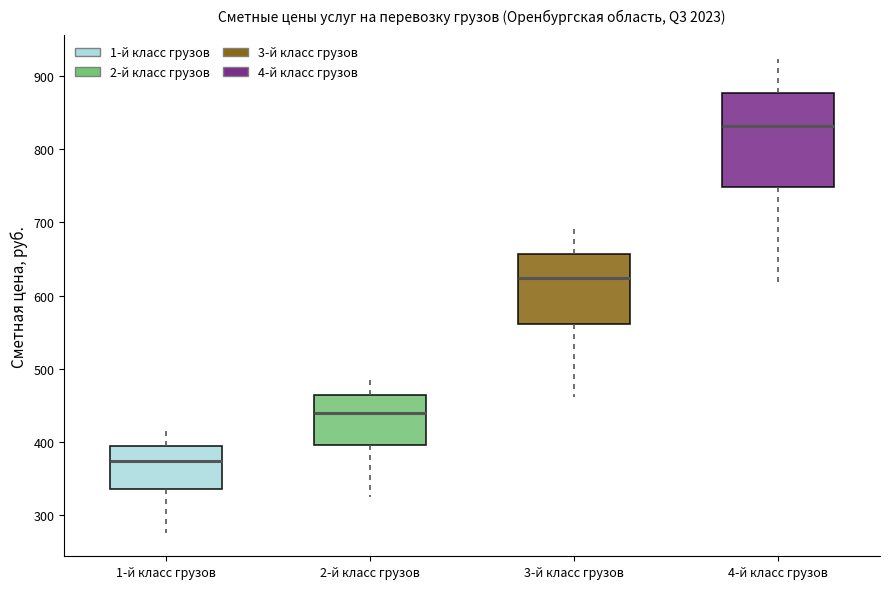

Comparing the boxes themselves (not the whiskers), which one is the tallest?

4-й класс грузов